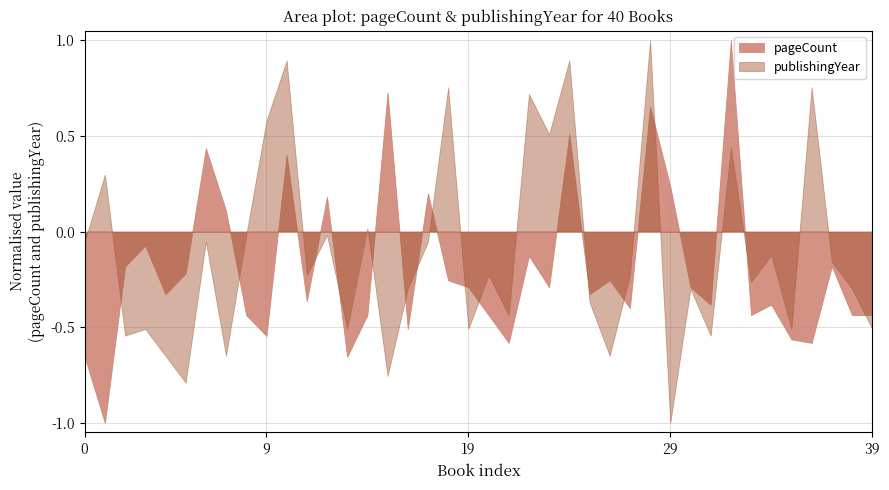

What is the smallest value displayed?

-1.0